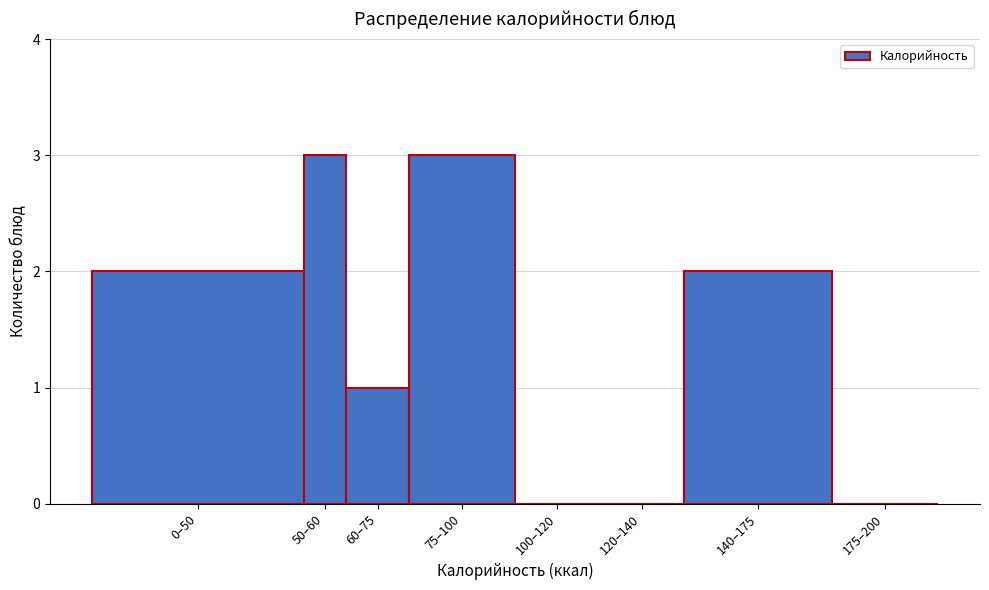

Reading right to left, transcribe all the data shown in this chart.

175–200=0	140–175=2	120–140=0	100–120=0	75–100=3	60–75=1	50–60=3	0–50=2